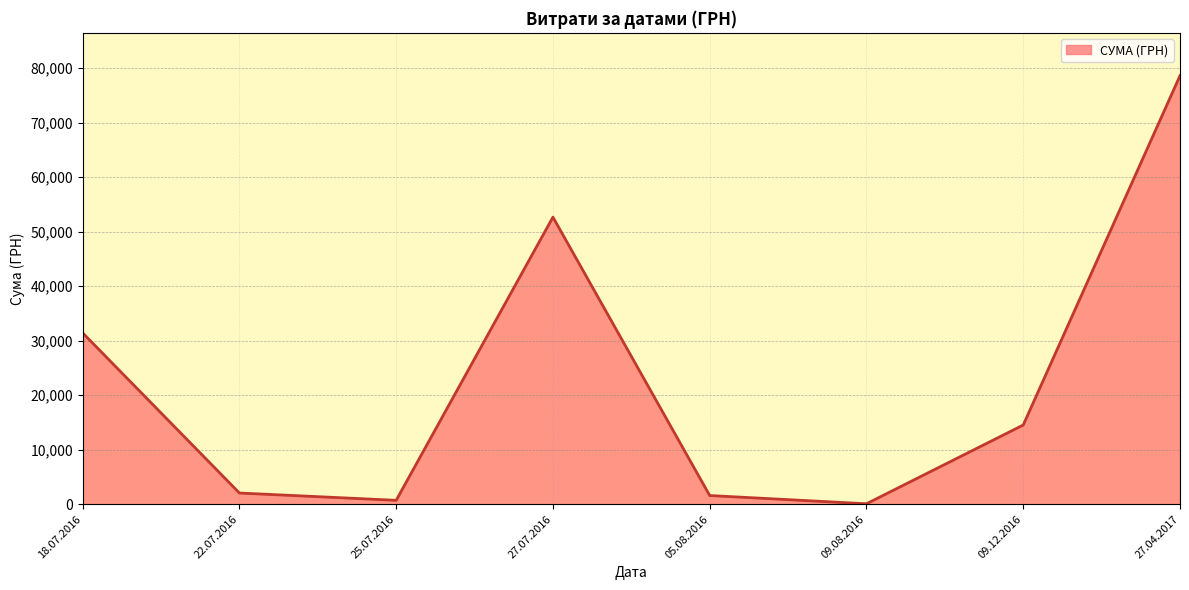

What is the average value?

22708.3